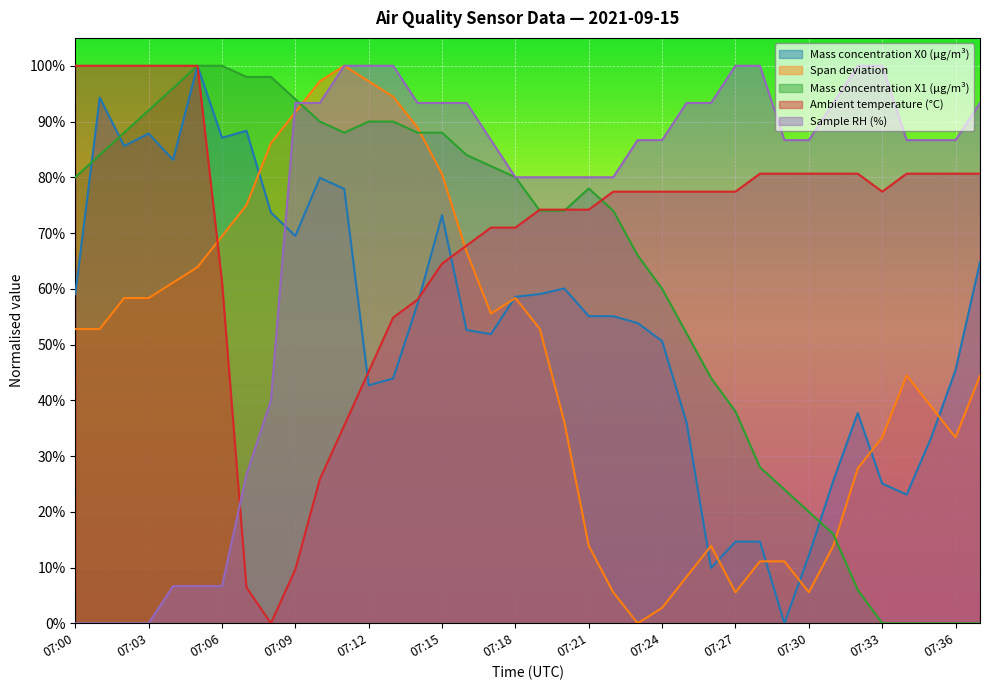

Reading right to left, transcribe all the data shown in this chart.

Mass concentration X0 (μg/m³): 07:37=0.6	07:36=0.5	07:35=0.3	07:34=0.2	07:33=0.3	07:32=0.4	07:31=0.3	07:30=0.1	07:29=0.0	07:28=0.1	07:27=0.1	07:26=0.1	07:25=0.4	07:24=0.5	07:23=0.5	07:22=0.6	07:21=0.6	07:20=0.6	07:19=0.6	07:18=0.6	07:17=0.5	07:16=0.5	07:15=0.7	07:14=0.6	07:13=0.4	07:12=0.4	07:11=0.8	07:10=0.8	07:09=0.7	07:08=0.7	07:07=0.9	07:06=0.9	07:05=1.0	07:04=0.8	07:03=0.9	07:02=0.9	07:01=0.9	07:00=0.6
Span deviation: 07:37=0.4	07:36=0.3	07:35=0.4	07:34=0.4	07:33=0.3	07:32=0.3	07:31=0.1	07:30=0.1	07:29=0.1	07:28=0.1	07:27=0.1	07:26=0.1	07:25=0.1	07:24=0.0	07:23=0.0	07:22=0.1	07:21=0.1	07:20=0.4	07:19=0.5	07:18=0.6	07:17=0.6	07:16=0.7	07:15=0.8	07:14=0.9	07:13=0.9	07:12=1.0	07:11=1.0	07:10=1.0	07:09=0.9	07:08=0.9	07:07=0.8	07:06=0.7	07:05=0.6	07:04=0.6	07:03=0.6	07:02=0.6	07:01=0.5	07:00=0.5
Mass concentration X1 (μg/m³): 07:37=0.0	07:36=0.0	07:35=0.0	07:34=0.0	07:33=0.0	07:32=0.1	07:31=0.2	07:30=0.2	07:29=0.2	07:28=0.3	07:27=0.4	07:26=0.4	07:25=0.5	07:24=0.6	07:23=0.7	07:22=0.7	07:21=0.8	07:20=0.7	07:19=0.7	07:18=0.8	07:17=0.8	07:16=0.8	07:15=0.9	07:14=0.9	07:13=0.9	07:12=0.9	07:11=0.9	07:10=0.9	07:09=0.9	07:08=1.0	07:07=1.0	07:06=1.0	07:05=1.0	07:04=1.0	07:03=0.9	07:02=0.9	07:01=0.8	07:00=0.8
Ambient temperature (°C): 07:37=0.8	07:36=0.8	07:35=0.8	07:34=0.8	07:33=0.8	07:32=0.8	07:31=0.8	07:30=0.8	07:29=0.8	07:28=0.8	07:27=0.8	07:26=0.8	07:25=0.8	07:24=0.8	07:23=0.8	07:22=0.8	07:21=0.7	07:20=0.7	07:19=0.7	07:18=0.7	07:17=0.7	07:16=0.7	07:15=0.6	07:14=0.6	07:13=0.5	07:12=0.5	07:11=0.4	07:10=0.3	07:09=0.1	07:08=0.0	07:07=0.1	07:06=0.6	07:05=1.0	07:04=1.0	07:03=1.0	07:02=1.0	07:01=1.0	07:00=1.0
Sample RH (%): 07:37=0.9	07:36=0.9	07:35=0.9	07:34=0.9	07:33=1.0	07:32=1.0	07:31=0.9	07:30=0.9	07:29=0.9	07:28=1.0	07:27=1.0	07:26=0.9	07:25=0.9	07:24=0.9	07:23=0.9	07:22=0.8	07:21=0.8	07:20=0.8	07:19=0.8	07:18=0.8	07:17=0.9	07:16=0.9	07:15=0.9	07:14=0.9	07:13=1.0	07:12=1.0	07:11=1.0	07:10=0.9	07:09=0.9	07:08=0.4	07:07=0.3	07:06=0.1	07:05=0.1	07:04=0.1	07:03=0.0	07:02=0.0	07:01=0.0	07:00=0.0